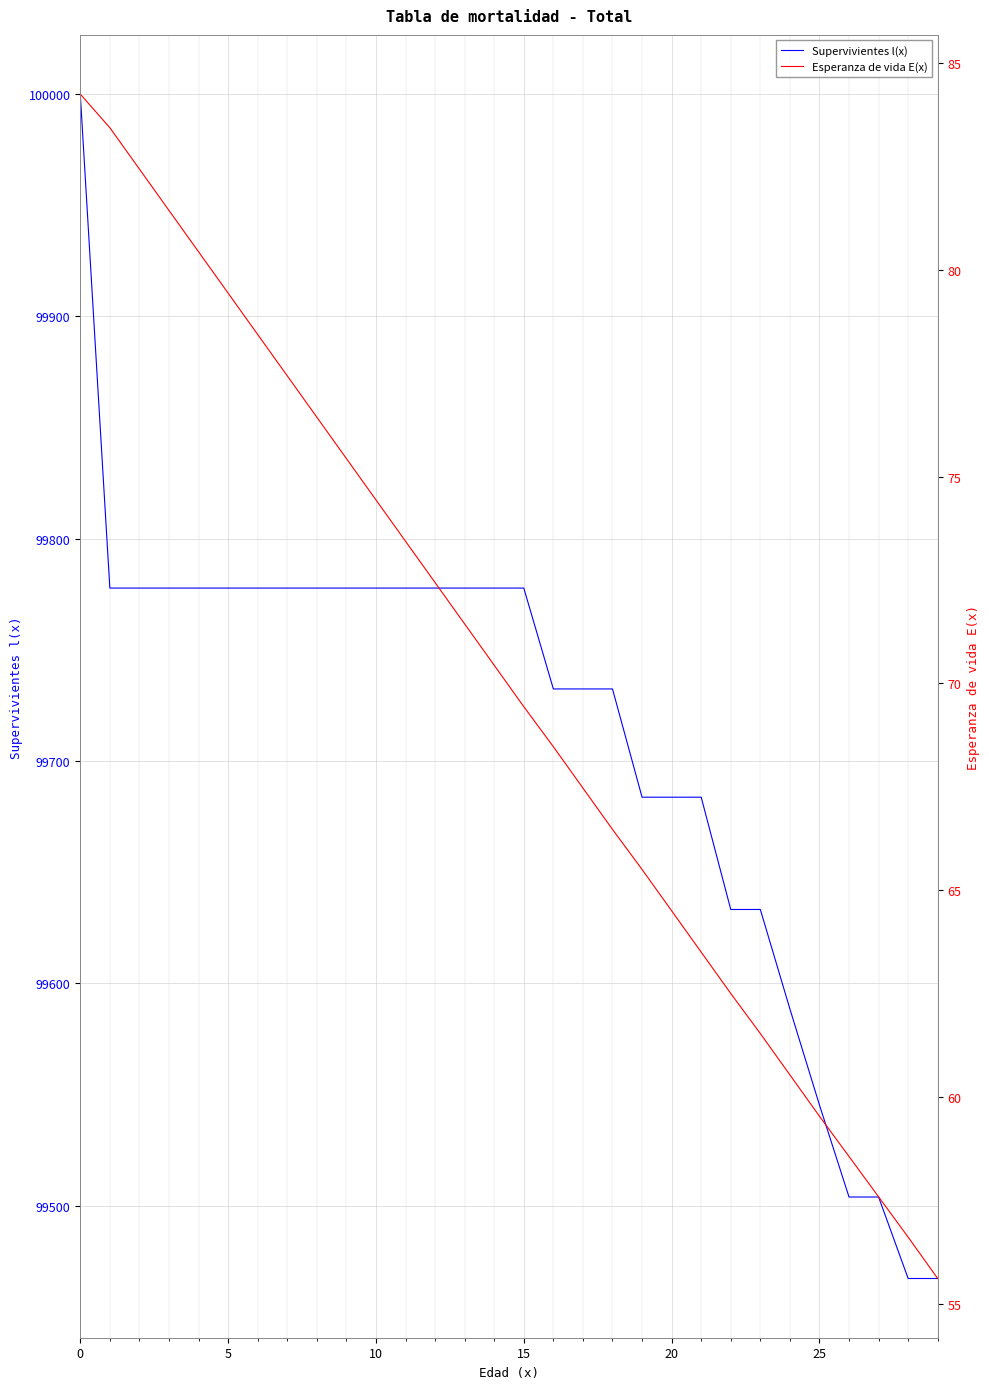

How many data points in Esperanza de vida E(x) are above 70?

15